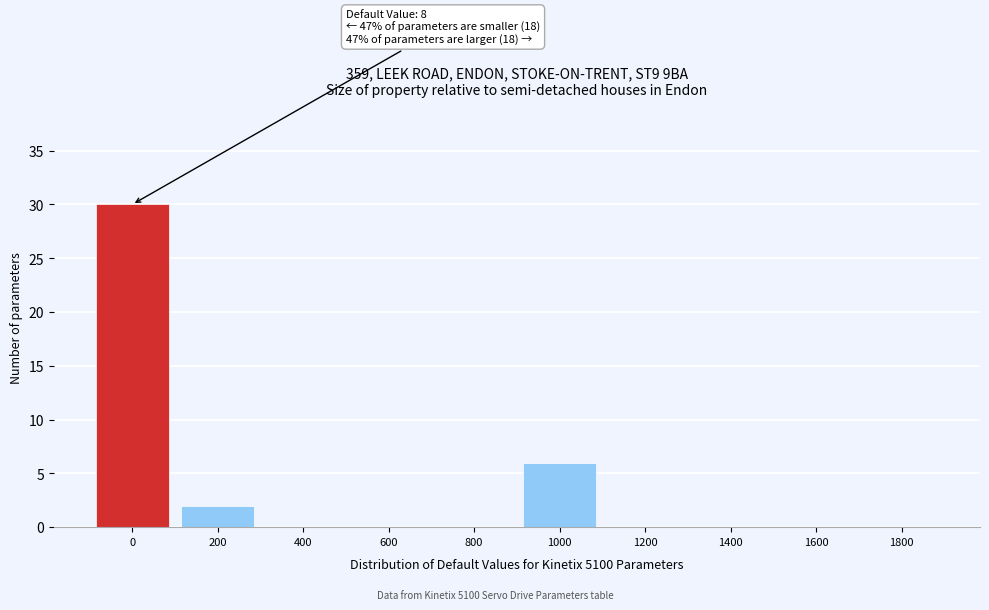

Reading right to left, what are all the values shown in this chart?

1800=0	1600=0	1400=0	1200=0	1000=6	800=0	600=0	400=0	200=2	0=30